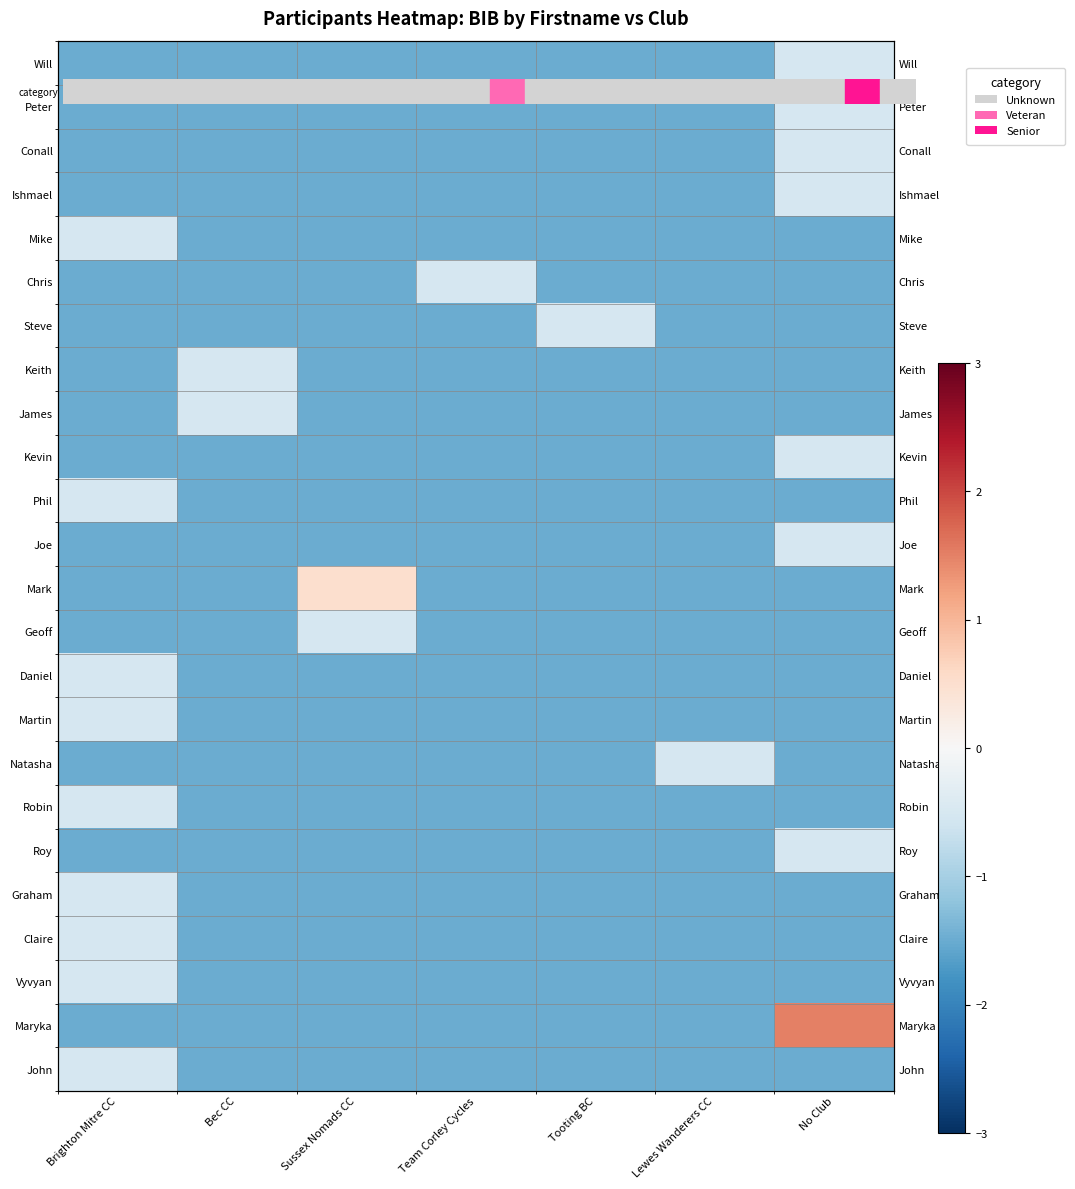

What is the smallest value displayed?

-1.5